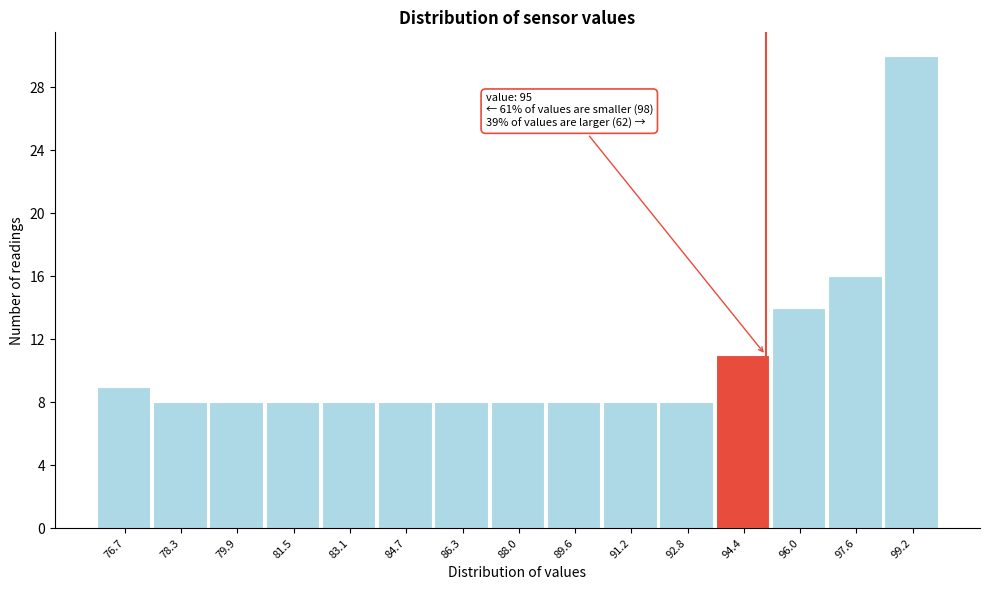

Over which range of the x-axis is the bar tallest?

98.4 to 100.0